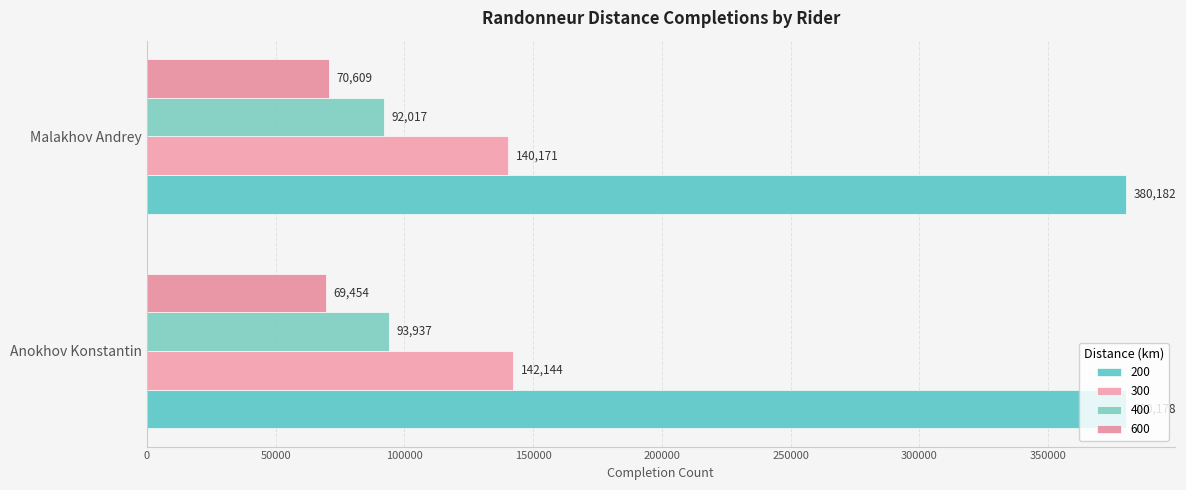

At how many categories does at least one series exceed 349002?

2